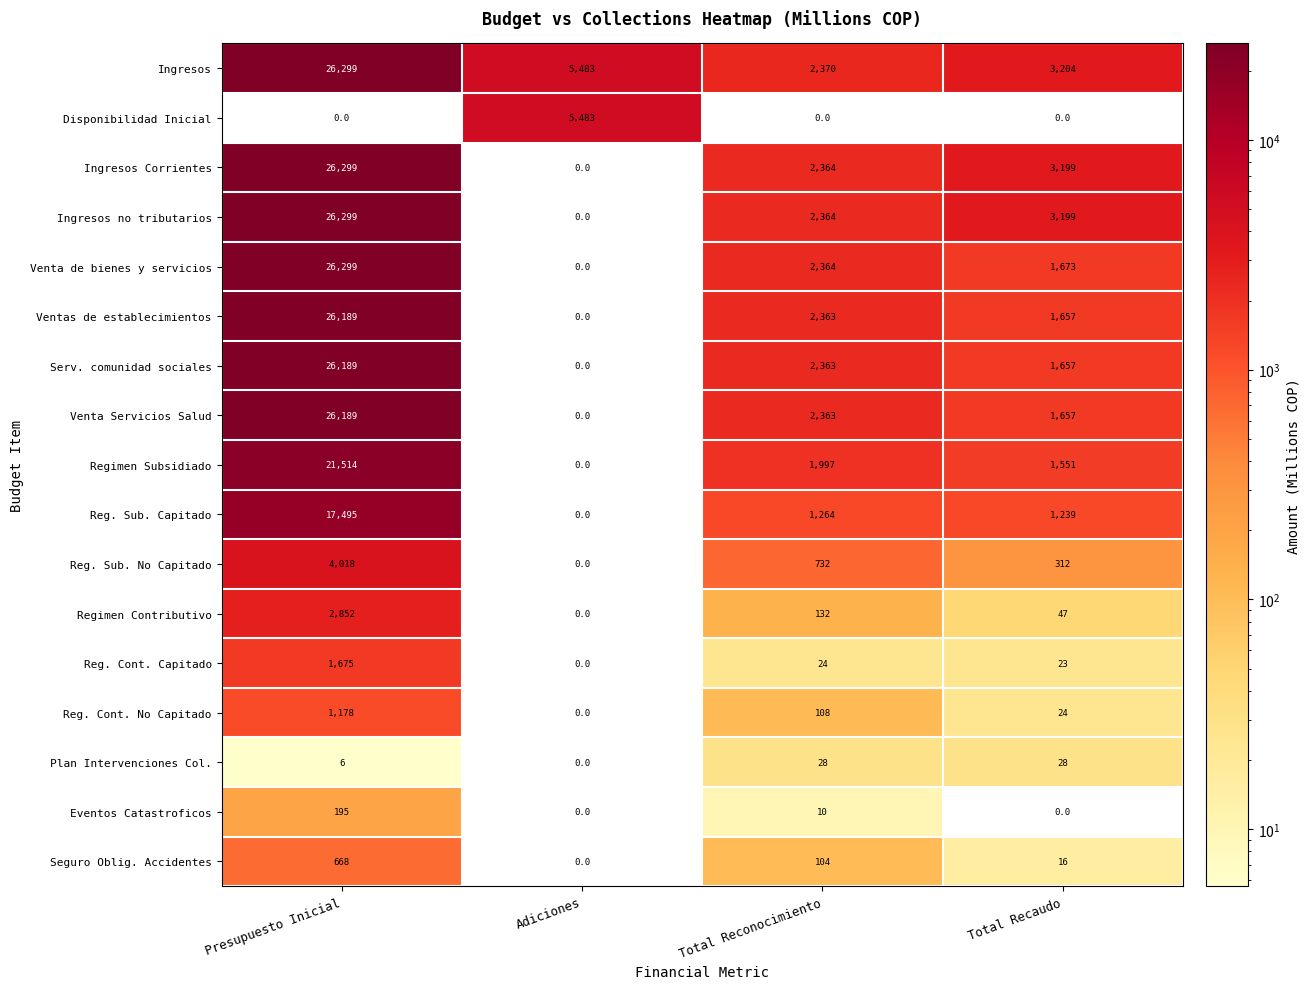

What is the sum of all Venta Servicios Salud values?

30209